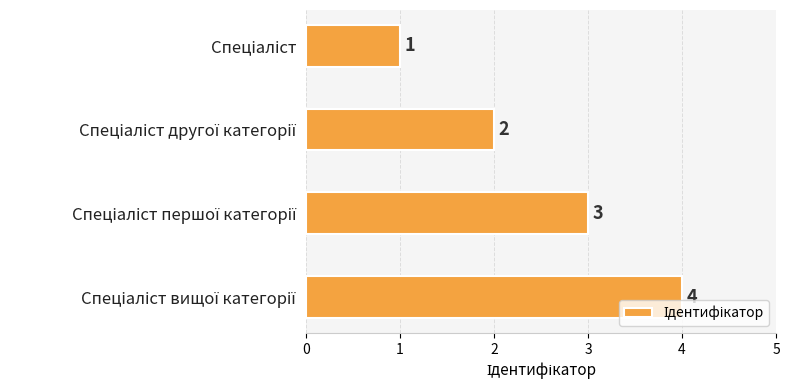

What is the maximum value shown in the chart?

4